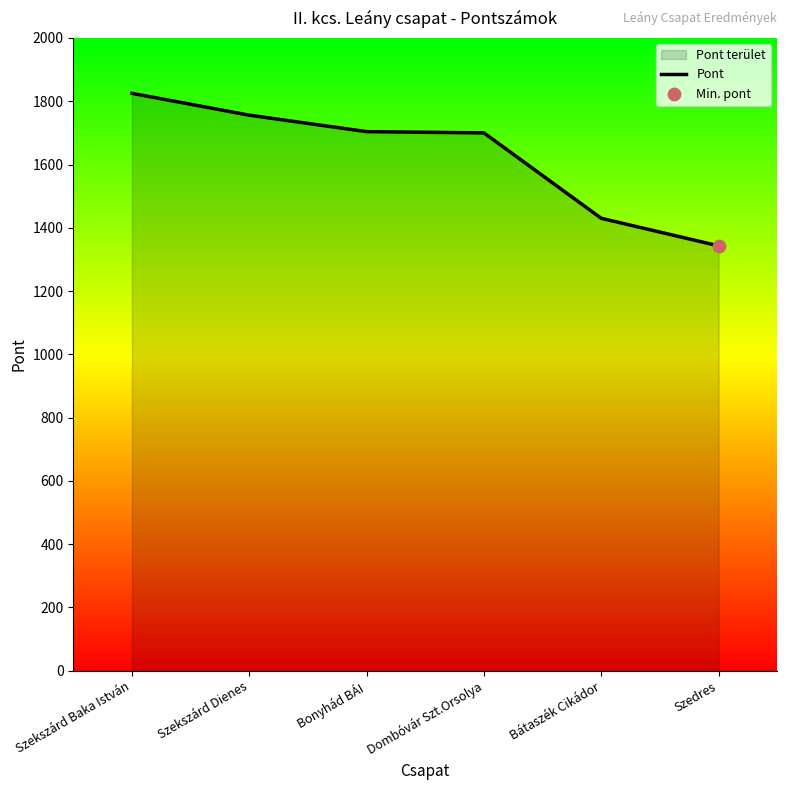

Which has a higher value, Bátaszék Cikádor or Szekszárd Dienes?

Szekszárd Dienes